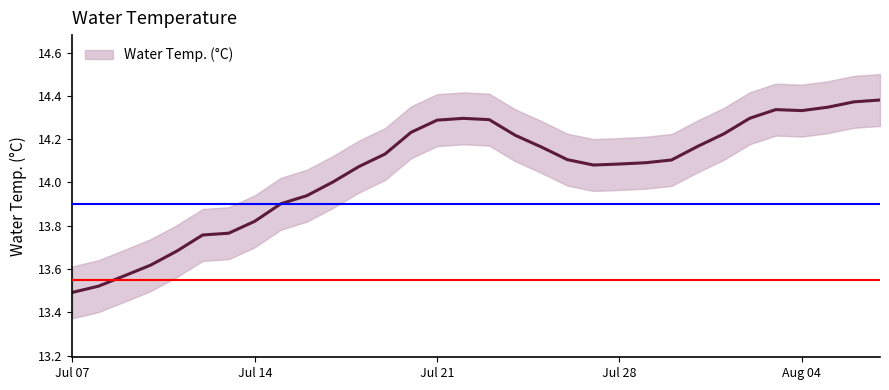

How many distinct data groups are displayed?

1